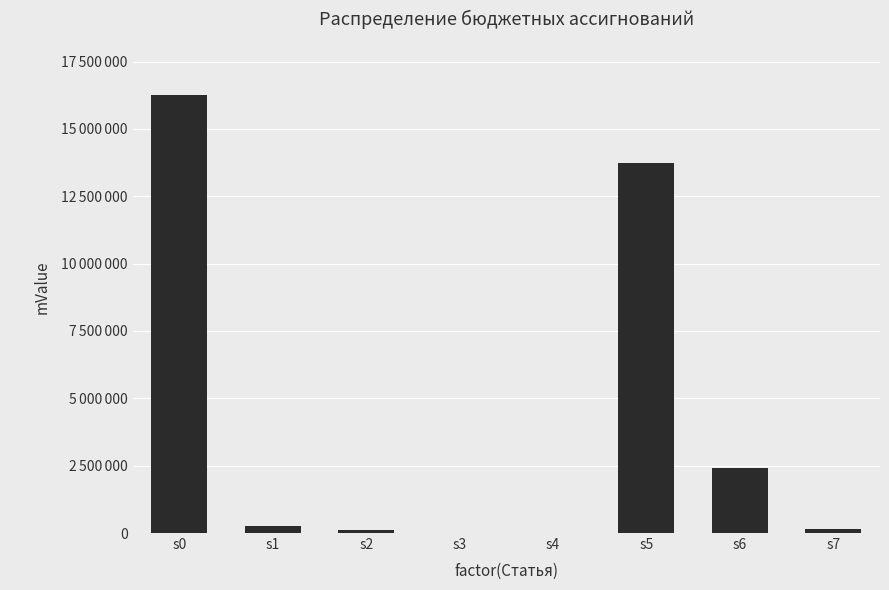

List the labels in order of value, largest first.

s0, s5, s6, s1, s7, s2, s3, s4